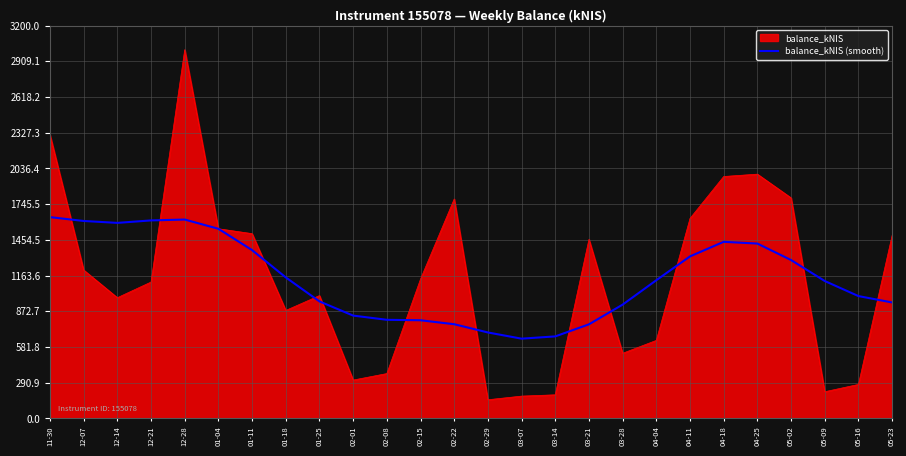

The value of balance_kNIS at 04-18 is 1971.0. True or false?

True